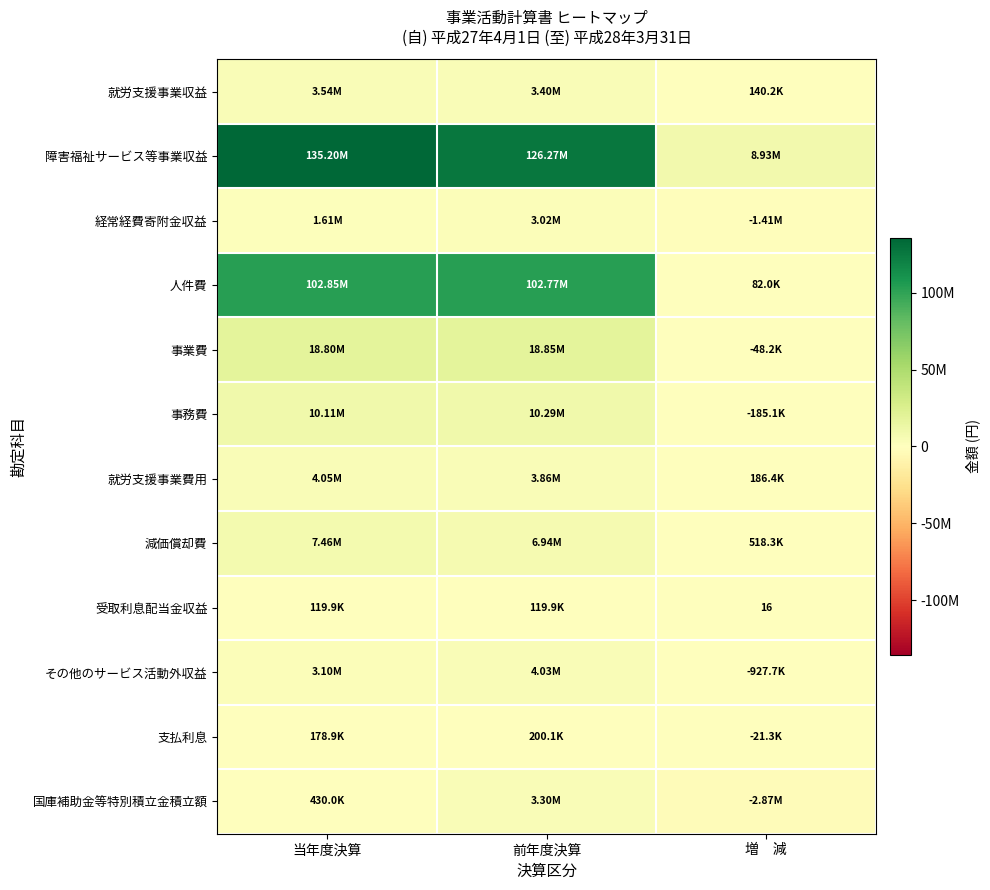

Read the 就労支援事業収益 value at 前年度決算, to the nearest 50.

3397950